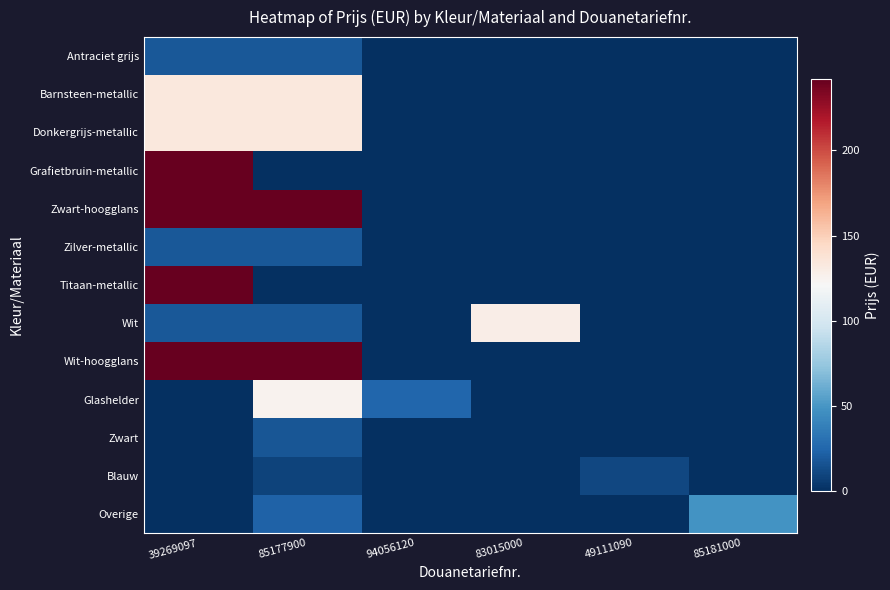

At 83015000, list the series in order from smallest to largest.

Antraciet grijs, Barnsteen-metallic, Donkergrijs-metallic, Grafietbruin-metallic, Zwart-hoogglans, Zilver-metallic, Titaan-metallic, Wit-hoogglans, Glashelder, Zwart, Blauw, Overige, Wit